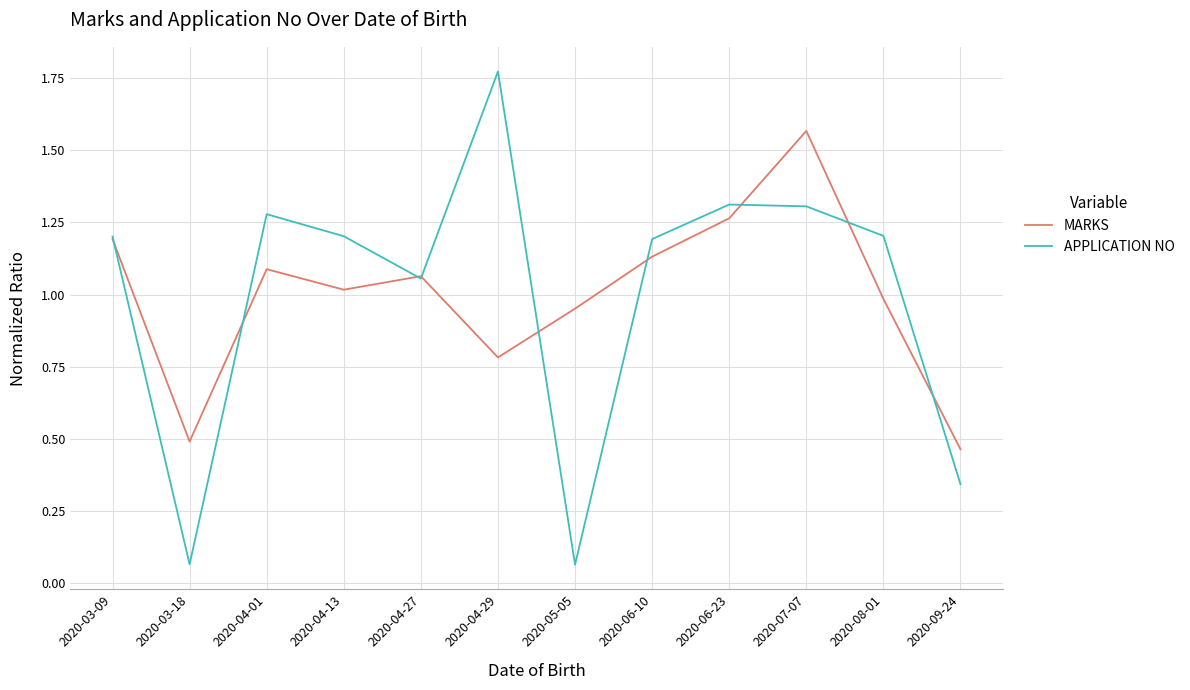

At which category does the chart reach its peak across all series?

2020-04-29